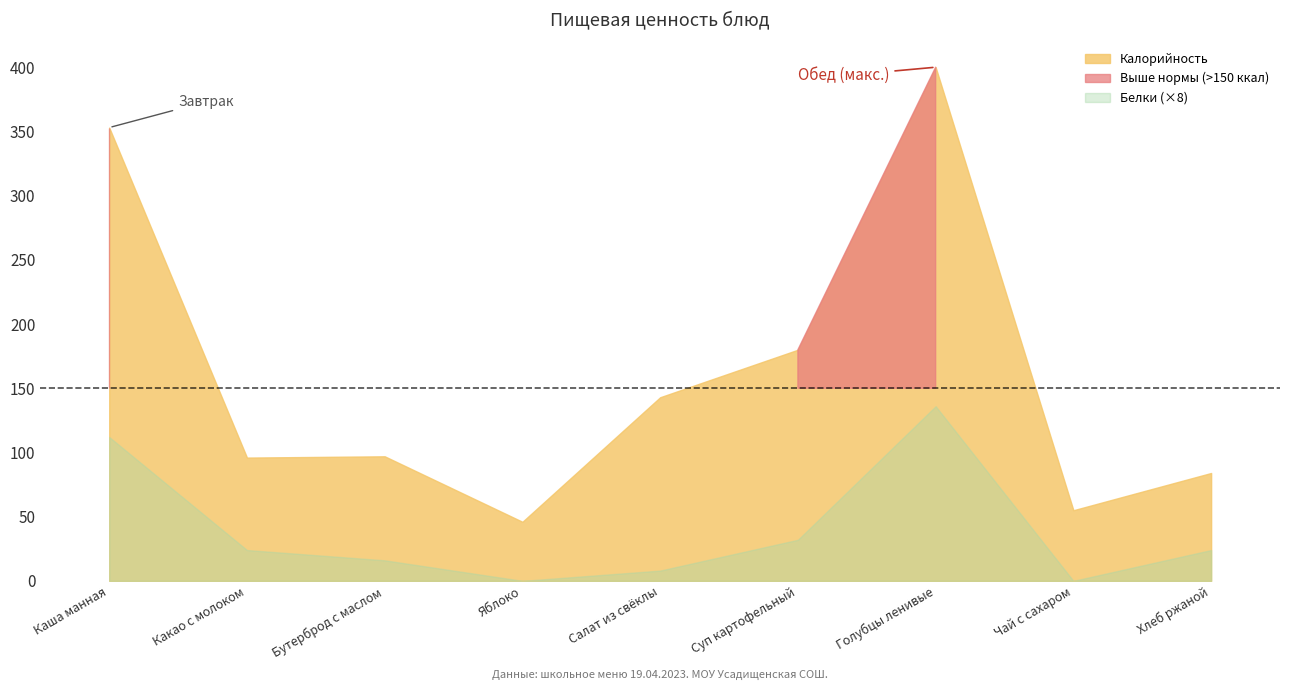

What is the label of the 4th point from the right?

Суп картофельный